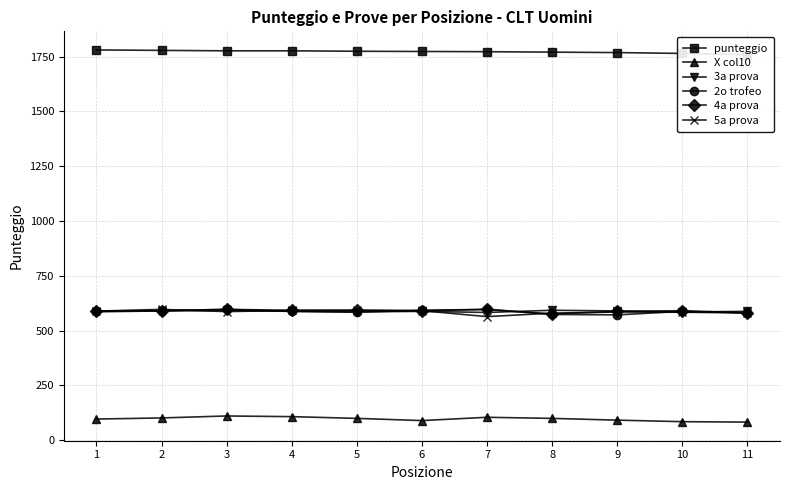

Reading right to left, transcribe all the data shown in this chart.

punteggio: 11=1759	10=1764	9=1768	8=1770	7=1772	6=1773	5=1774	4=1776	3=1776	2=1778	1=1780
X col10: 11=83	10=85	9=92	8=100	7=105	6=90	5=100	4=108	3=111	2=102	1=97
3a prova: 11=588	10=585	9=590	8=593	7=583	6=588	5=586	4=588	3=592	2=590	1=586
2o trofeo: 11=581	10=588	9=572	8=574	7=597	6=593	5=584	4=588	3=597	2=591	1=590
4a prova: 11=581	10=591	9=588	8=576	7=597	6=591	5=593	4=593	3=597	2=591	1=590
5a prova: 11=581	10=584	9=585	8=580	7=564	6=591	5=593	4=592	3=587	2=597	1=589